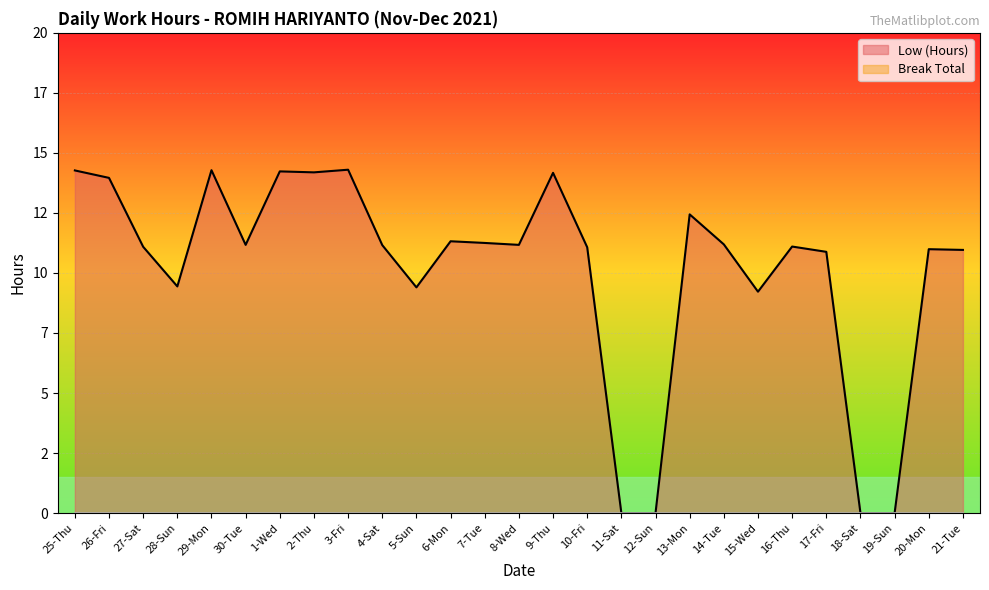

How many categories are shown in the chart?

27